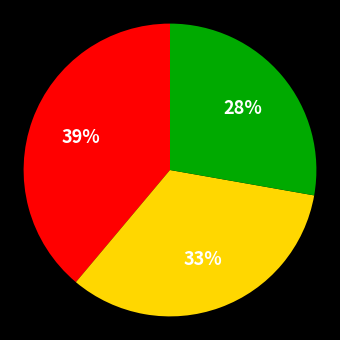

Does any single category account for the majority?

No